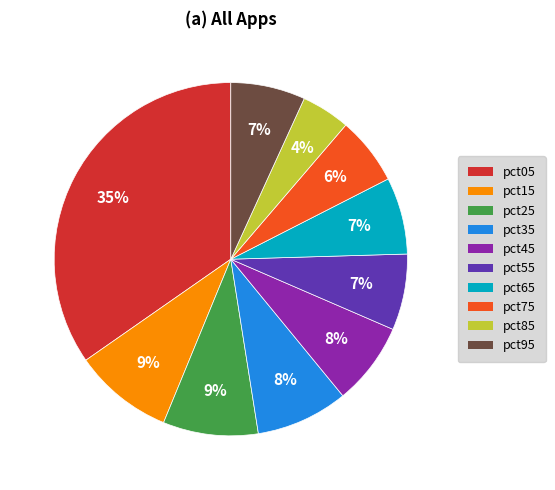

Between pct35 and pct55, which is larger?

pct35